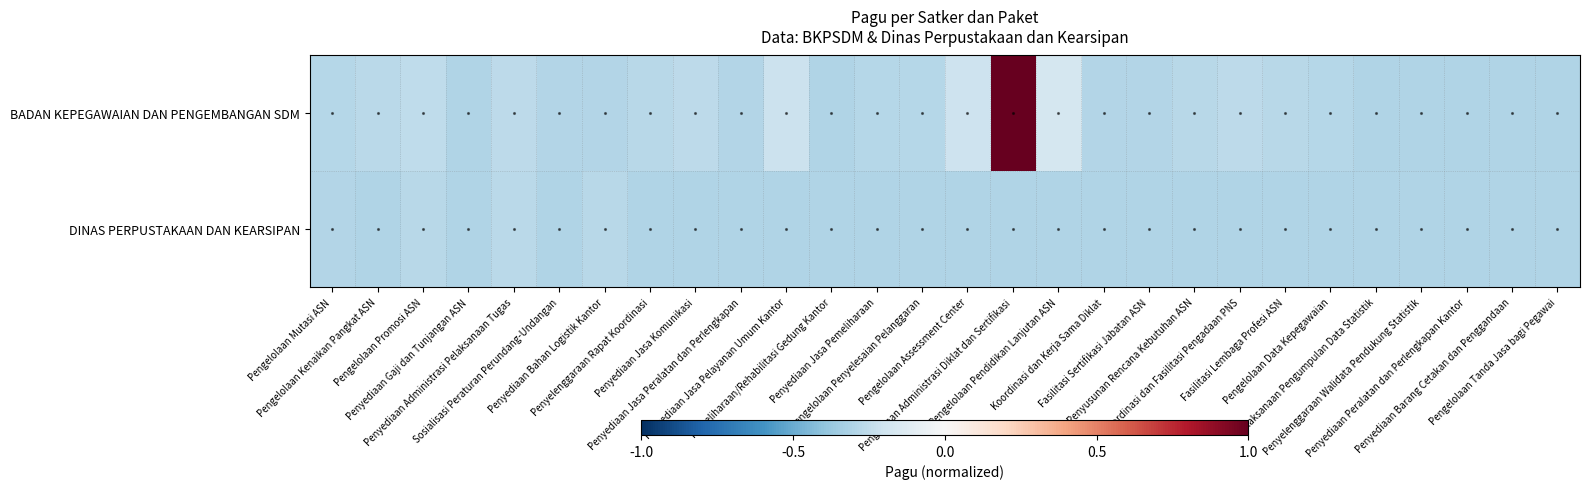

At which category is the sum across all series the highest?

Pengeloaan Administrasi Diklat dan Sertifikasi